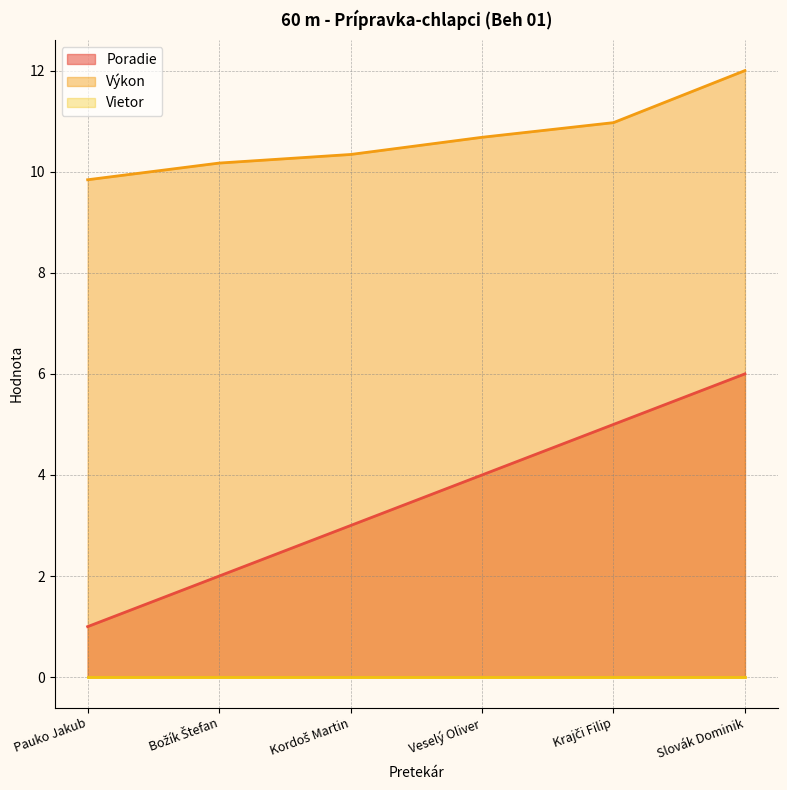

How many Poradie values are between 2 and 5?

4